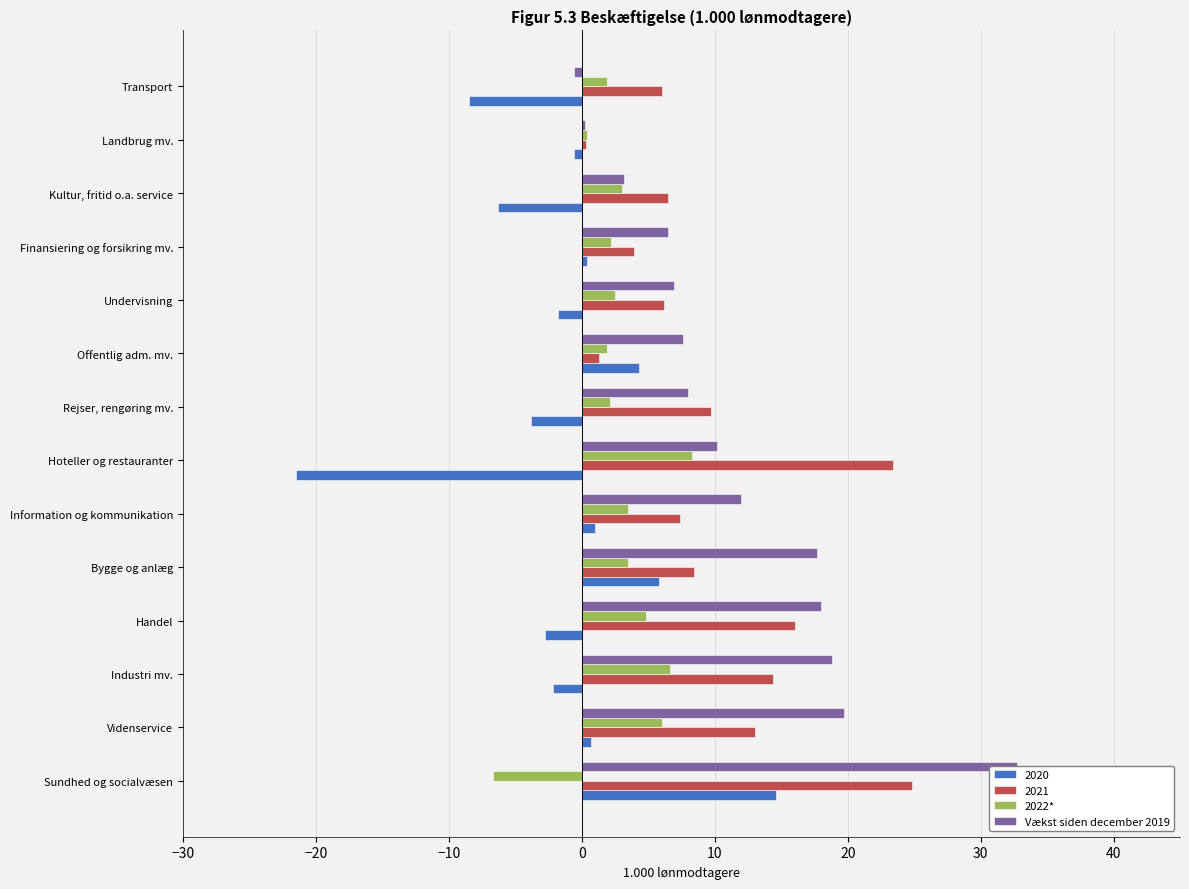

What are all the series names shown in the legend?

2022*, Vækst siden december 2019